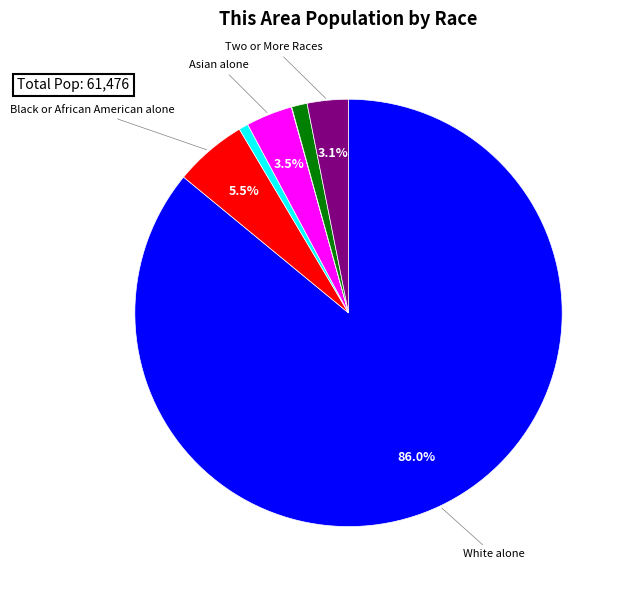

Does any single category account for the majority?

Yes